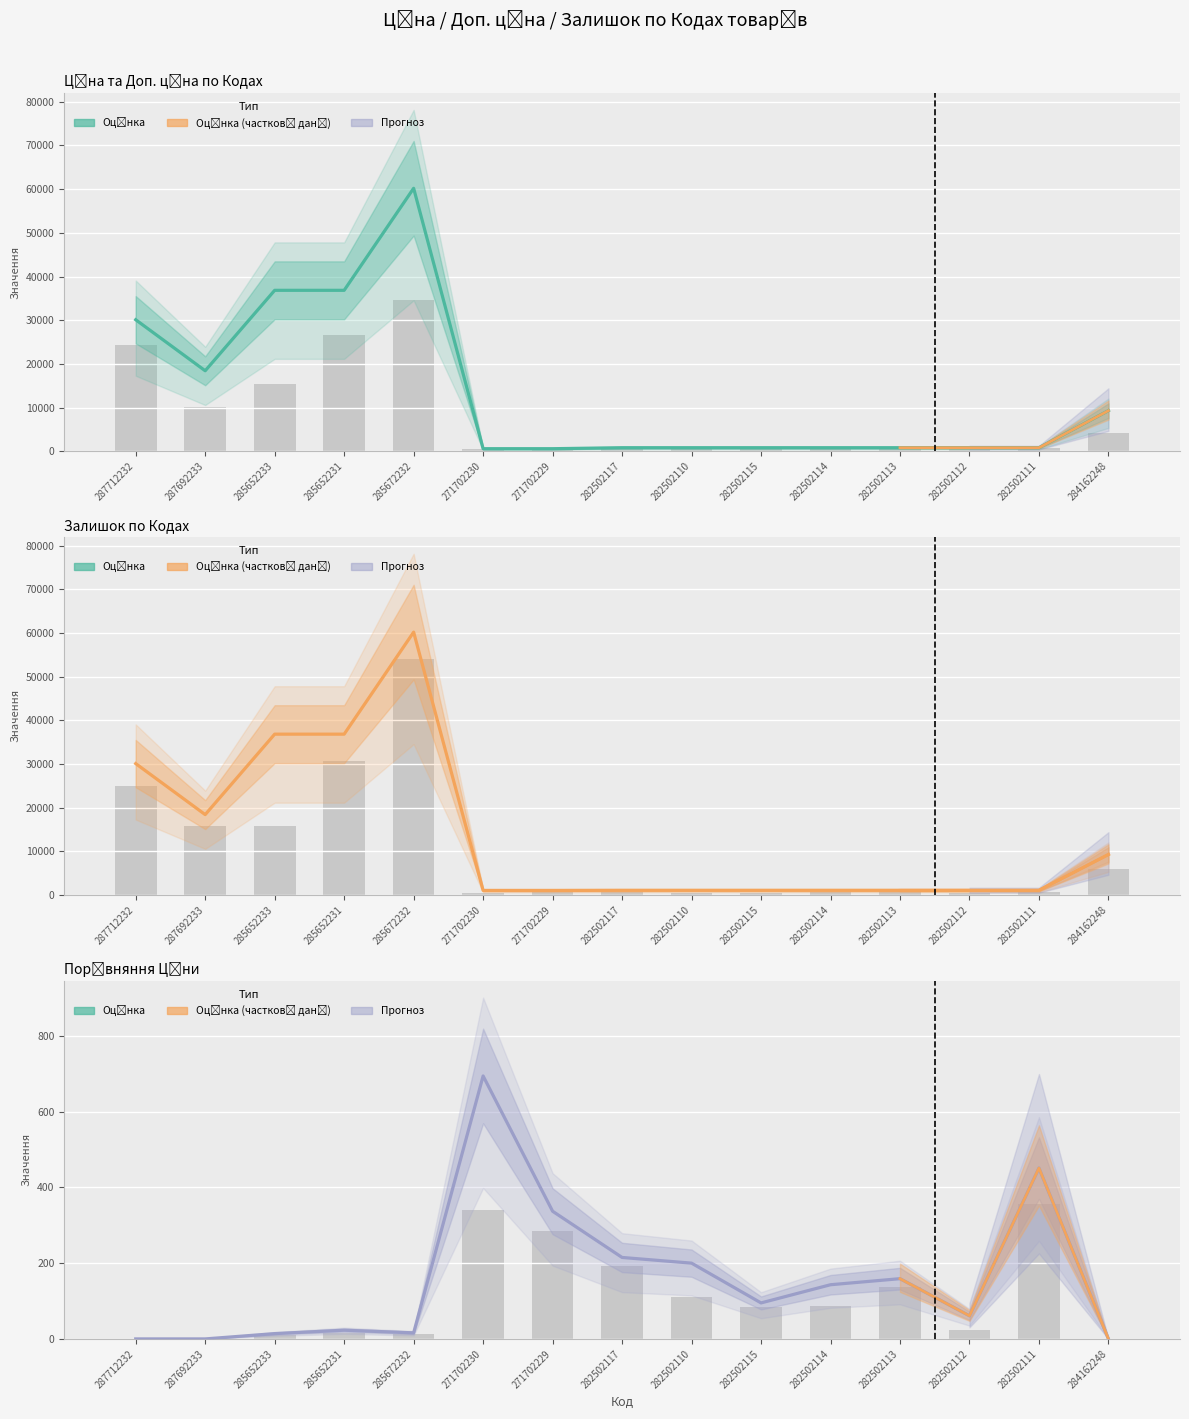

Is it true that Залишок equals 23.5 at 285652233?

False